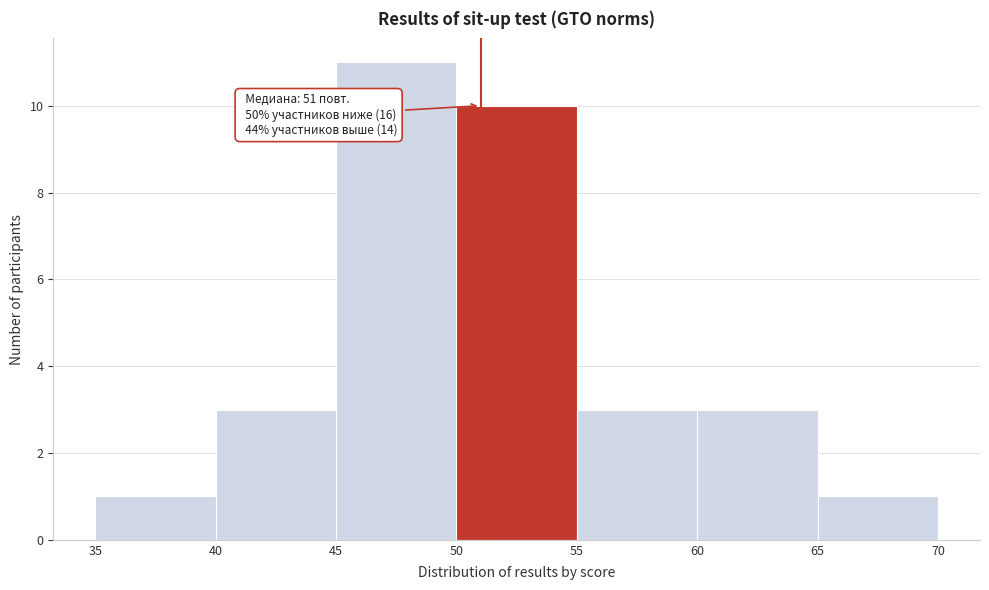

Which range on the x-axis has the tallest bar?

45 to 50